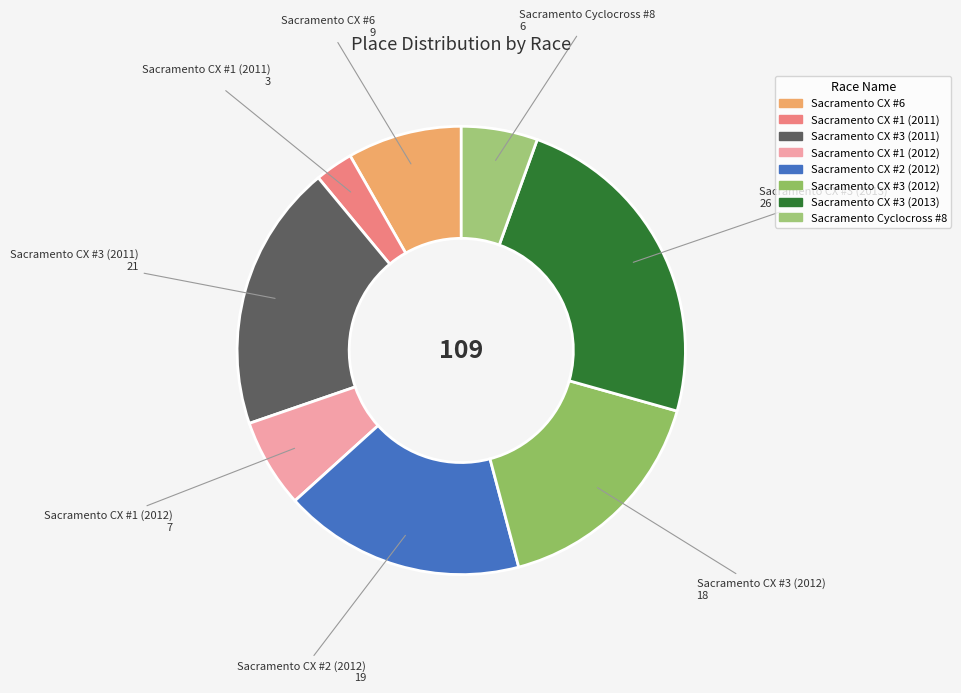

Between Sacramento CX #2 (2012) and Sacramento CX #3 (2012), which is larger?

Sacramento CX #2 (2012)